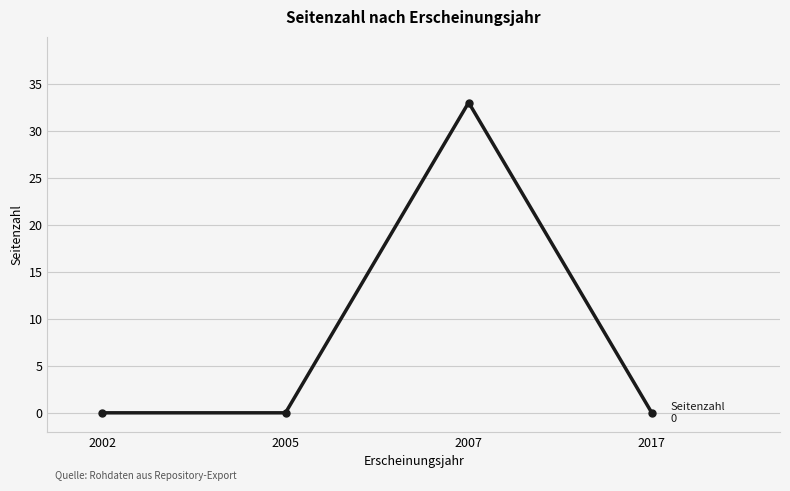

Which has a higher value, 2007 or 2002?

2007